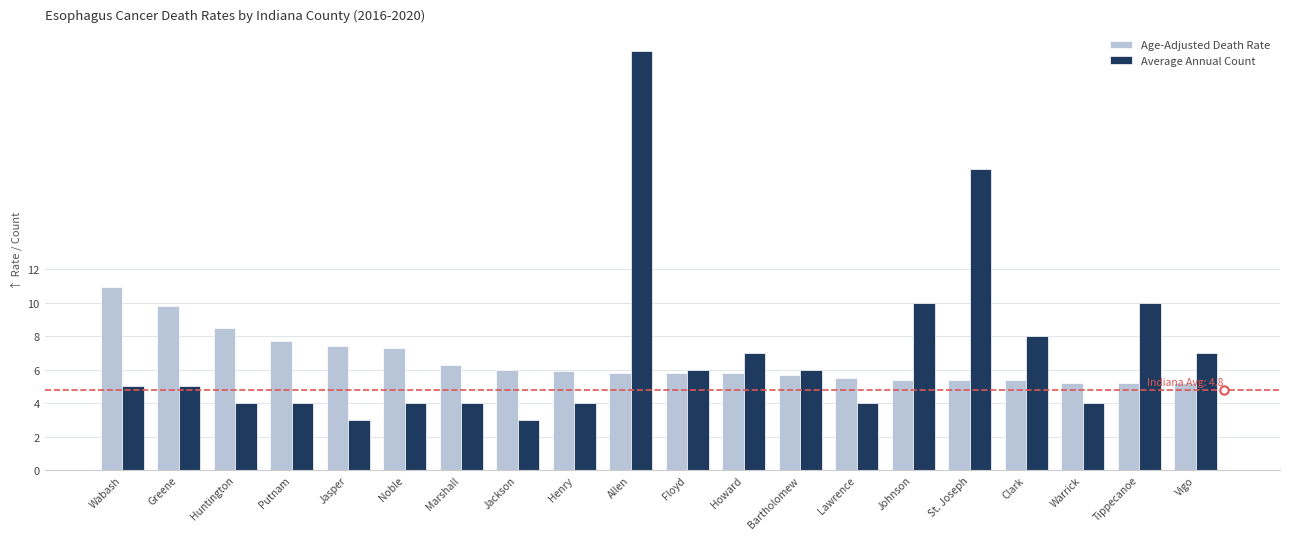

What value does the Age-Adjusted Death Rate series have at Marshall?

6.3